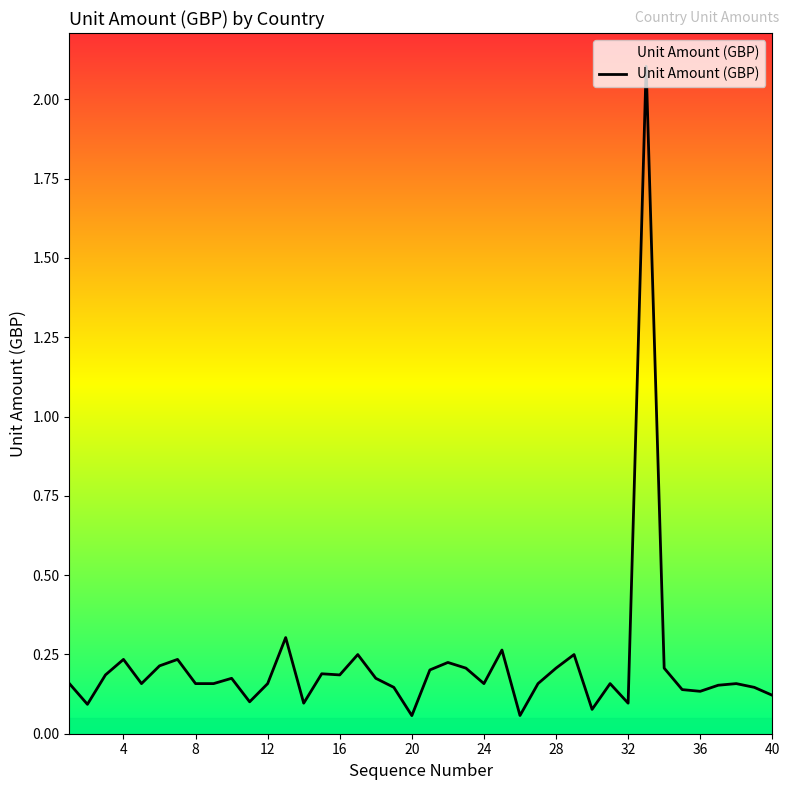

What is the maximum value shown in the chart?

2.1